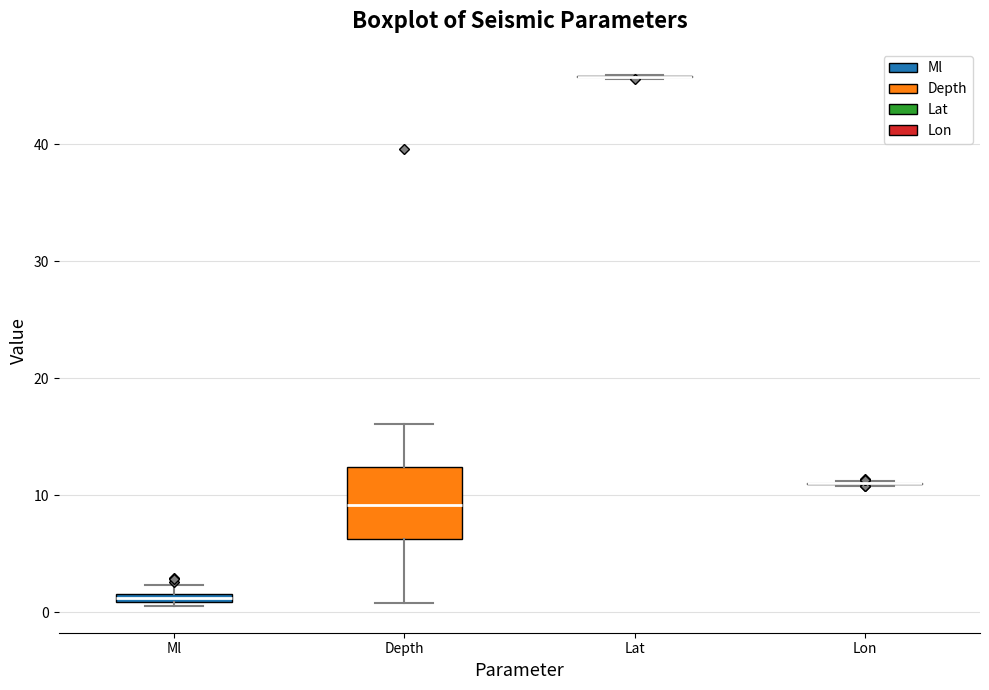

Which box is the tallest, from its lower edge to its upper edge?

Depth